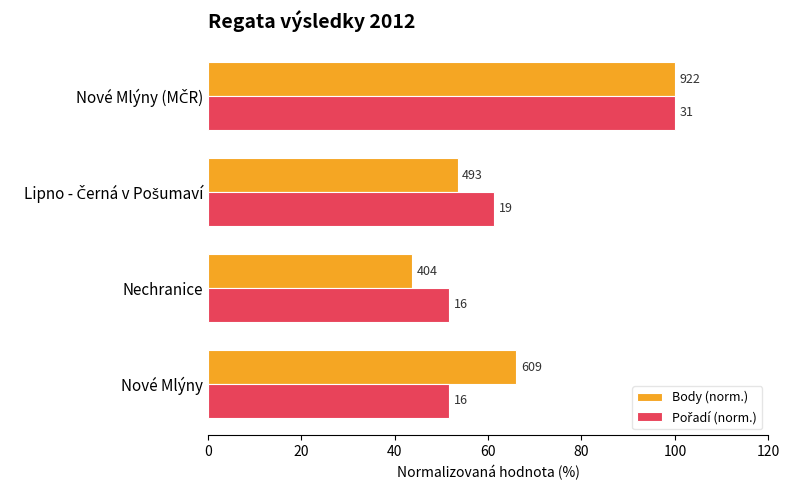

Which series has the widest spread of values?

Body (norm.)